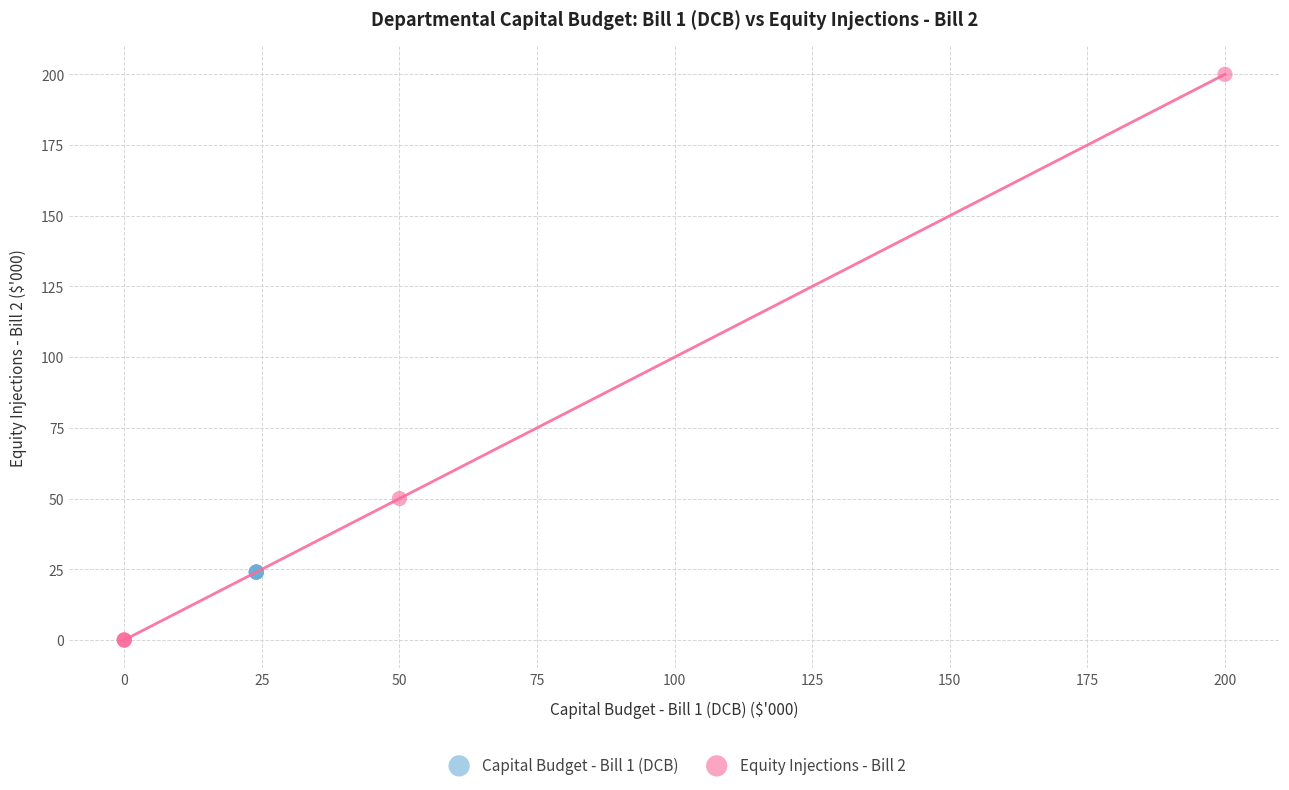

Which series reaches the maximum Y coordinate?

Equity Injections - Bill 2